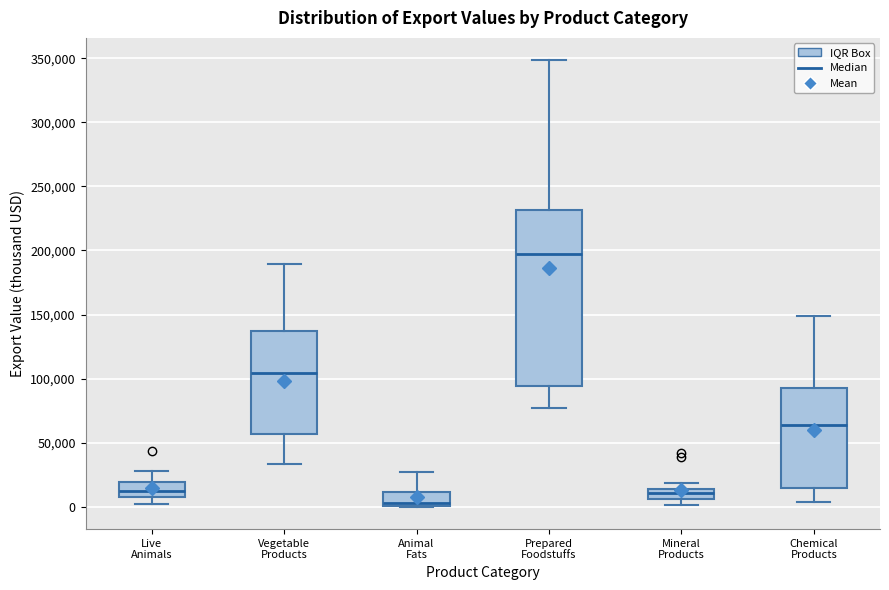

Reading left to right, transcribe this box plot: for each box, give where its median line is, the range the box spans, and where its two whiskers end, as read against the y-axis. The values are not printed on the chart, so give them approximately, as read against the axis.

Live Animals: median 10000 (inside the box), box 10000 to 20000, whiskers 0 to 30000
Vegetable Products: median 105000, box 55000 to 135000, whiskers 35000 to 190000
Animal Fats: median 5000, box 0 to 10000, whiskers 0 to 25000
Prepared Foodstuffs: median 195000, box 95000 to 230000, whiskers 75000 to 350000
Mineral Products: median 10000, box 5000 to 15000, whiskers 0 to 20000
Chemical Products: median 65000, box 15000 to 95000, whiskers 5000 to 150000